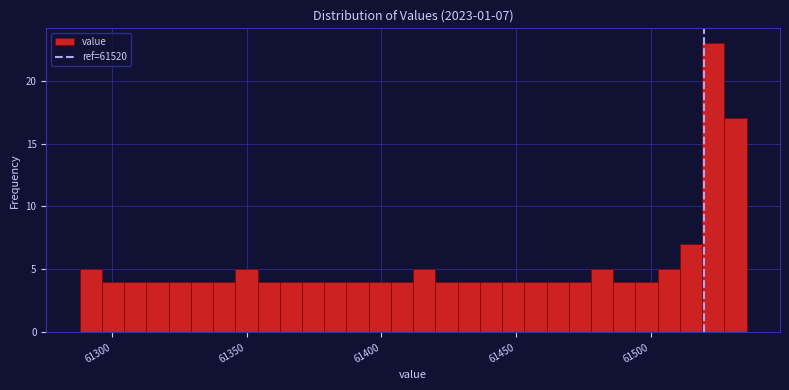

Around what value on the x-axis is the tallest bar? Give the approximate position of its centre, as read against the axis.

61525